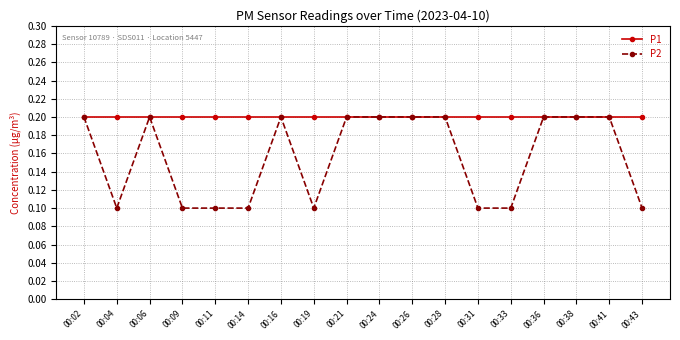

The value of P2 at 00:38 is 0.3. True or false?

False